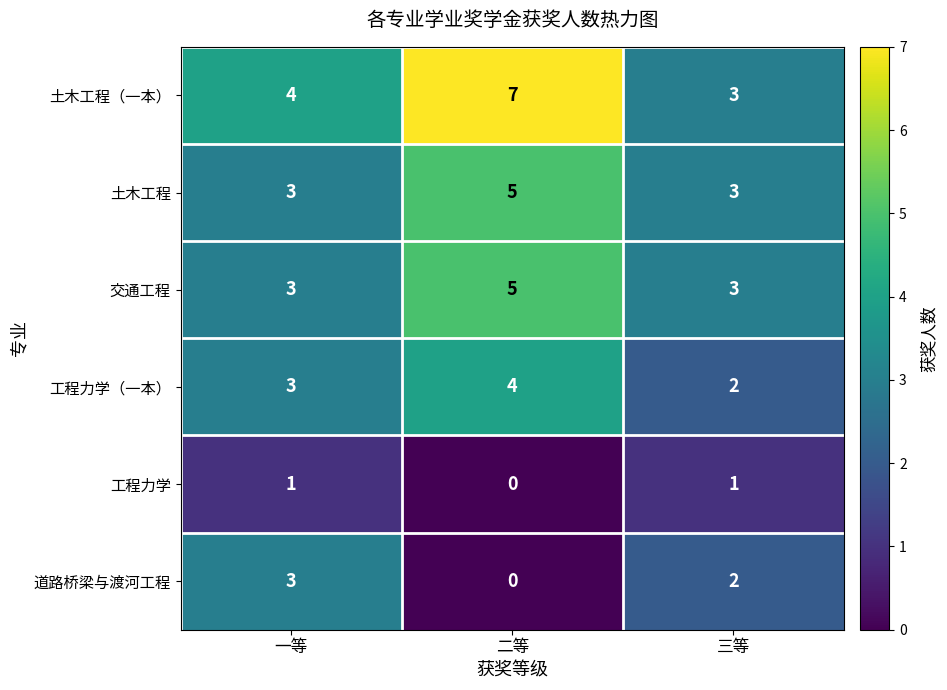

What is the greatest value displayed?

7